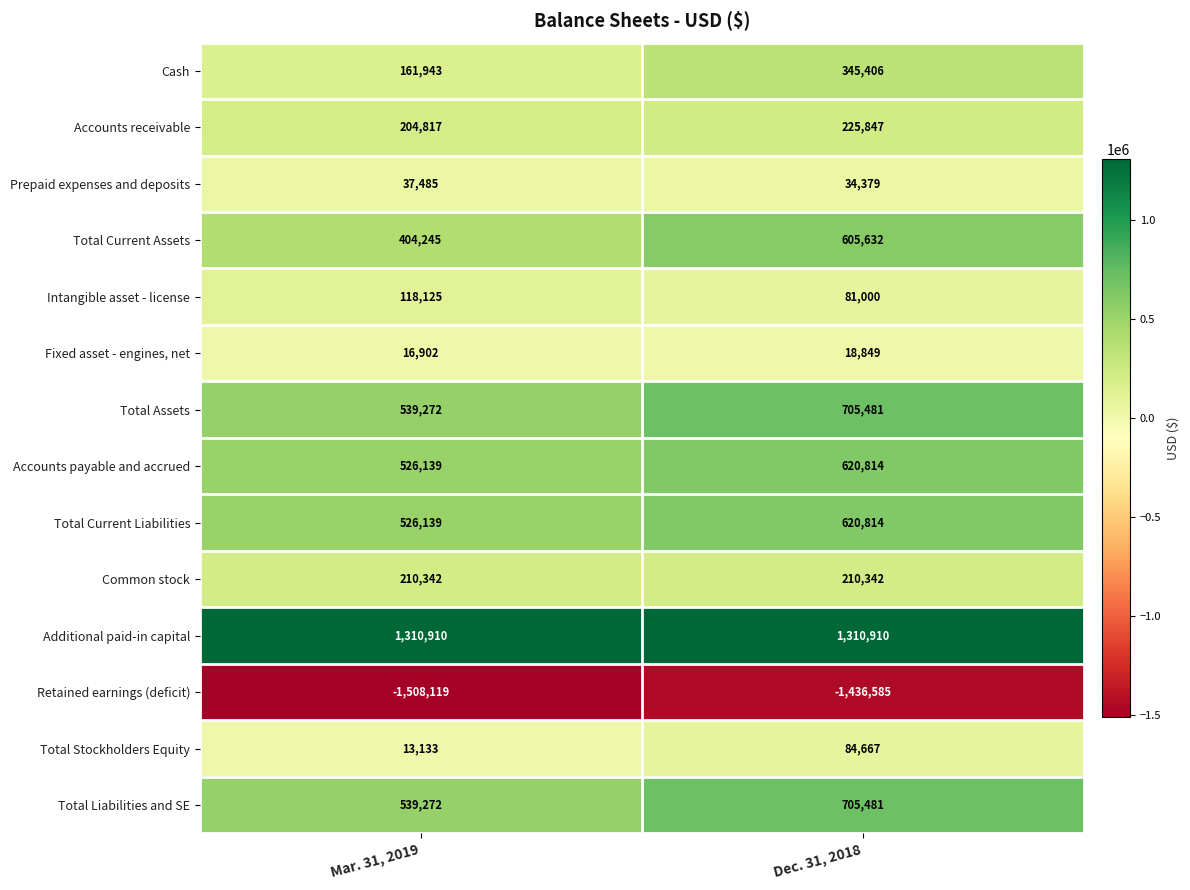

What is the spread (max minus min) of values at Mar. 31, 2019?

2819029